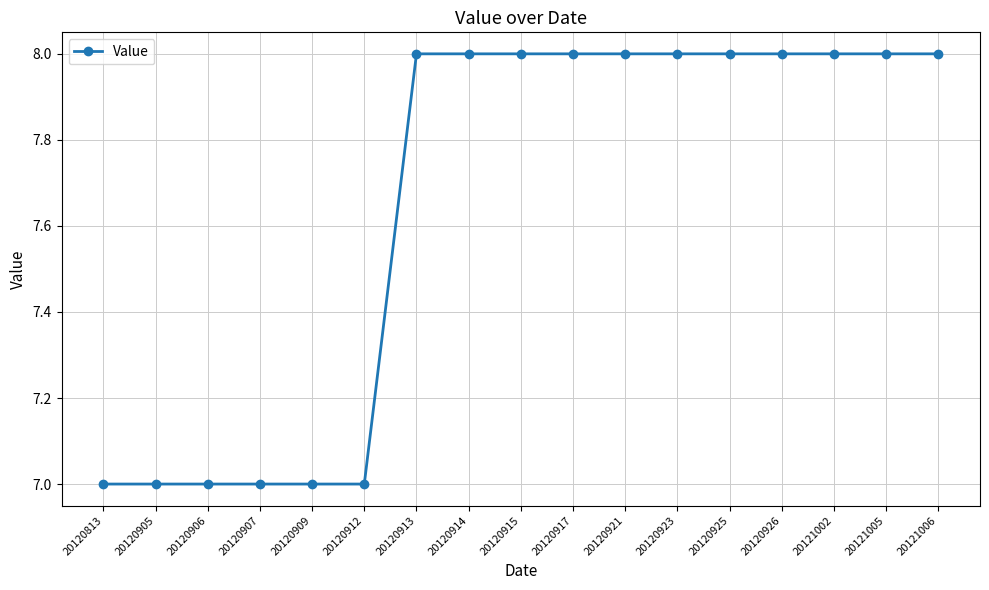

What is the smallest value displayed?

7